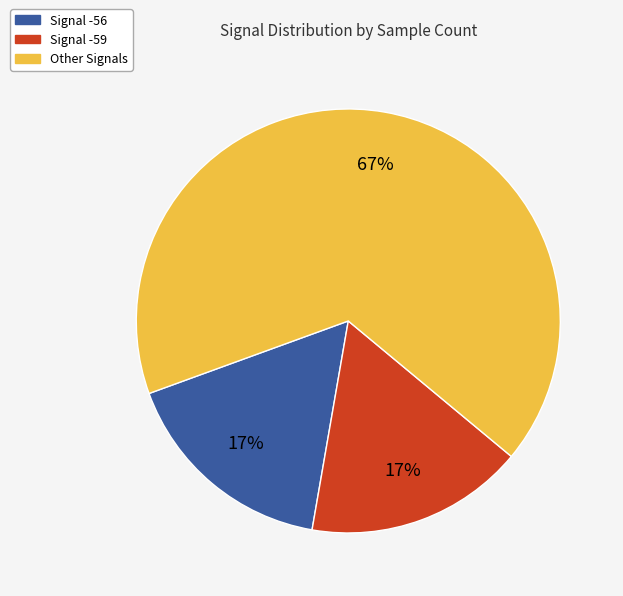

Is there a majority slice in this chart?

Yes